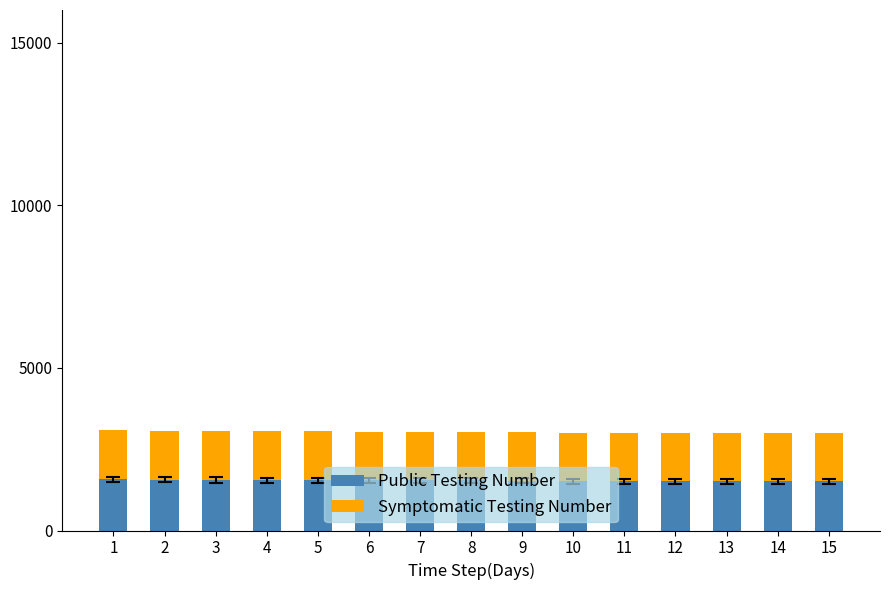

What is the value of the Public Testing Number bar at the 4th from the left?

1548